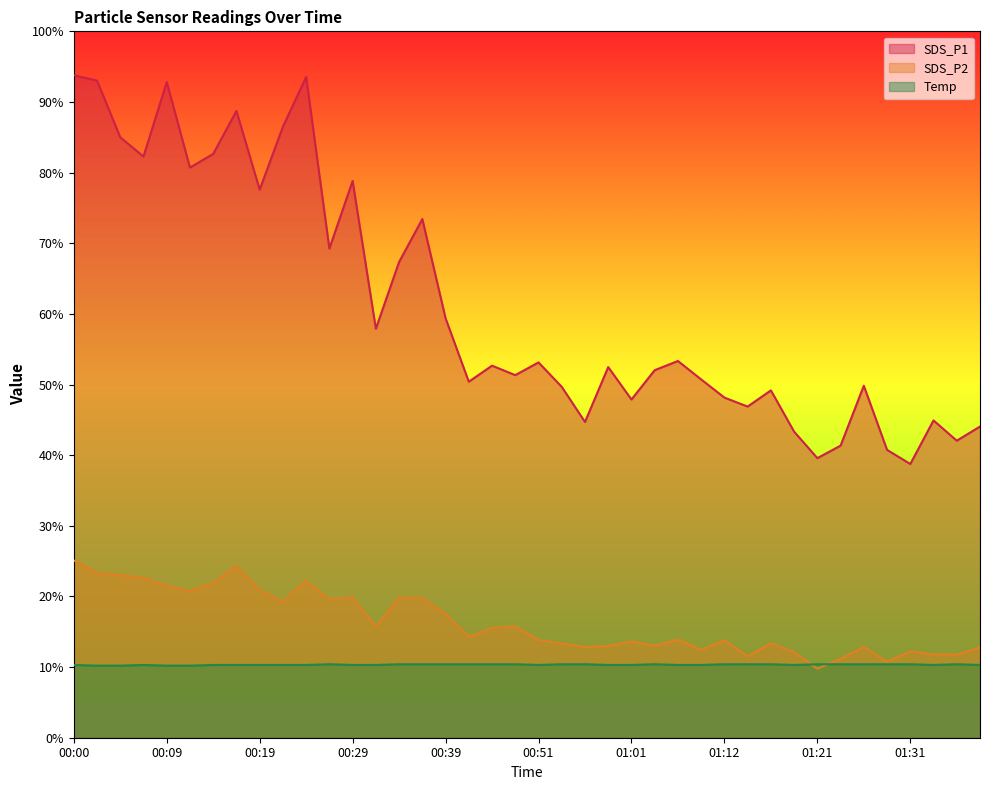

At which category is the sum across all series the highest?

00:00